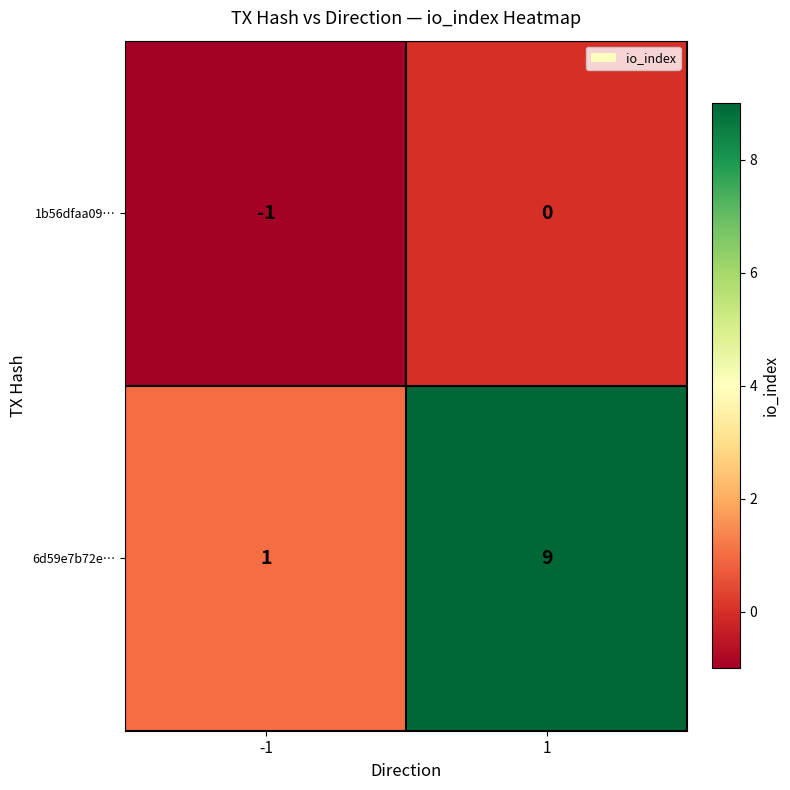

At which category does the chart reach its minimum across all series?

-1